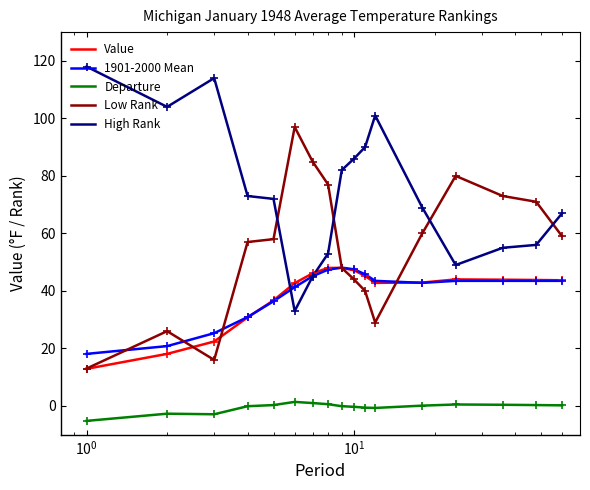

How many intersections are there between Low Rank and High Rank?

4